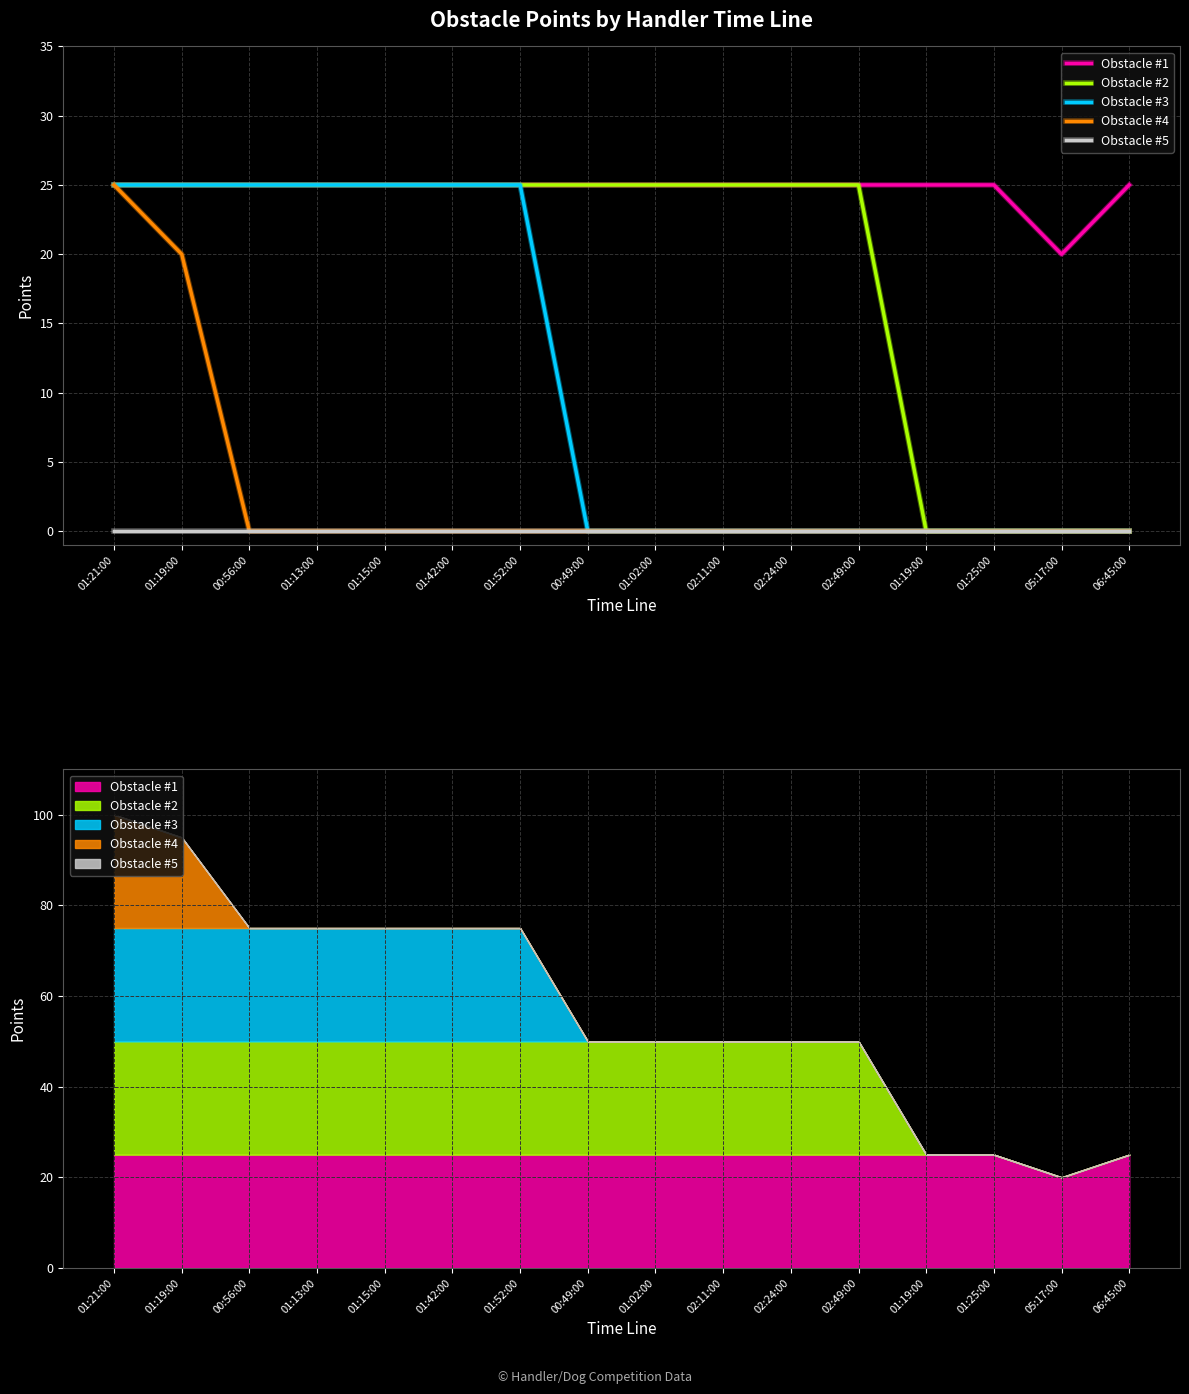

True or false: Obstacle #5 and Obstacle #1 cross at least once.

False